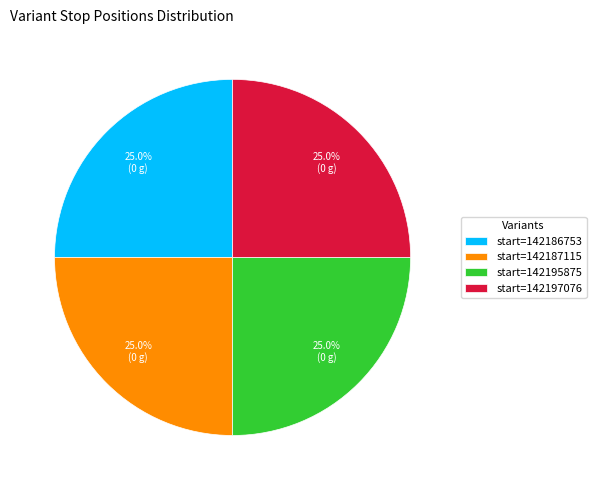

Does any single category account for the majority?

No